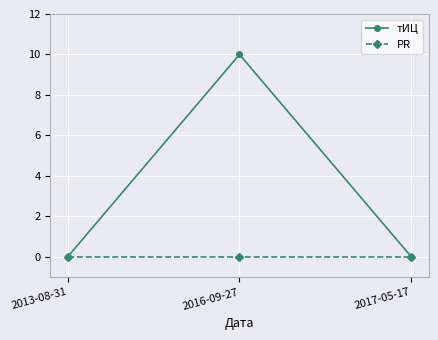

What is the difference between the тИЦ values at 2017-05-17 and 2016-09-27?

10